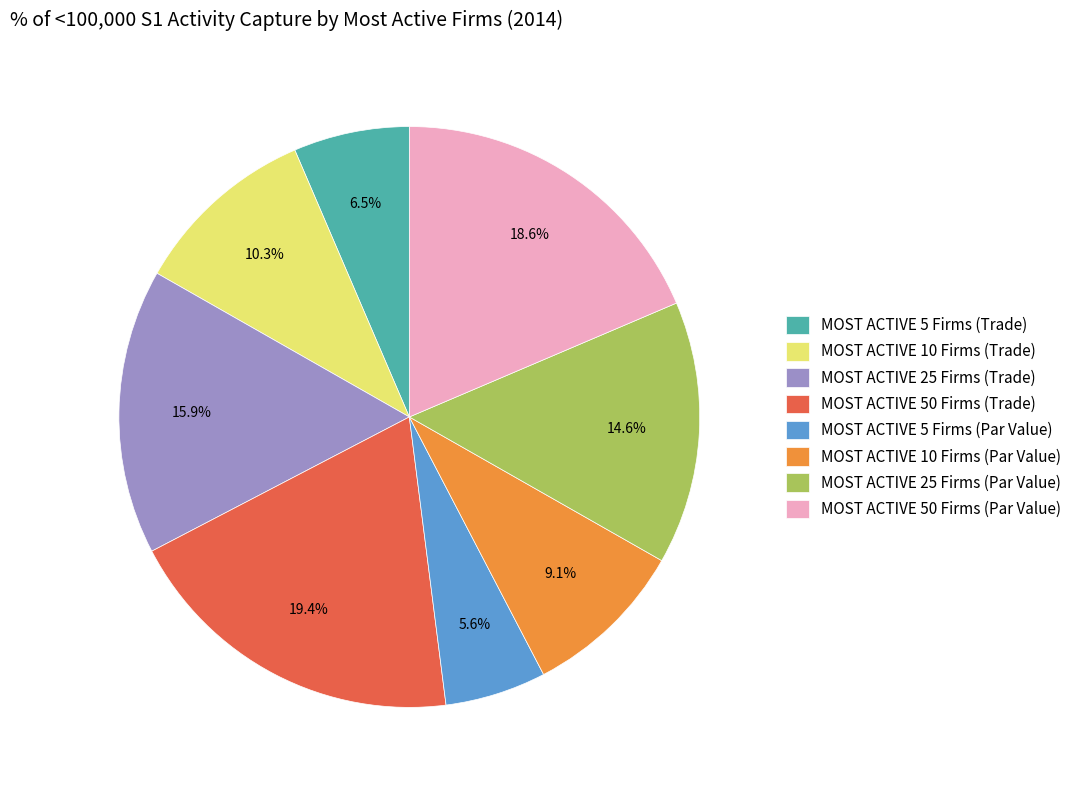

Count the number of slices in the pie.

8